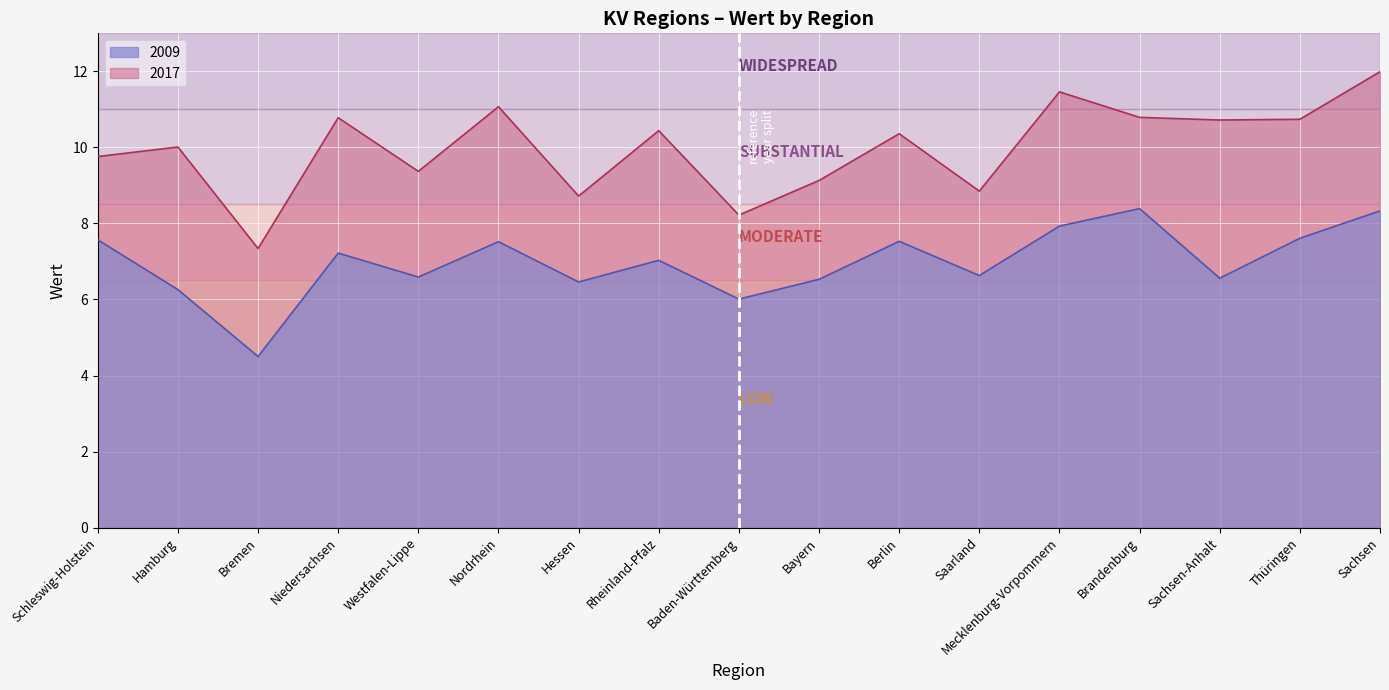

At which label does 2017 first exceed 10?

Hamburg